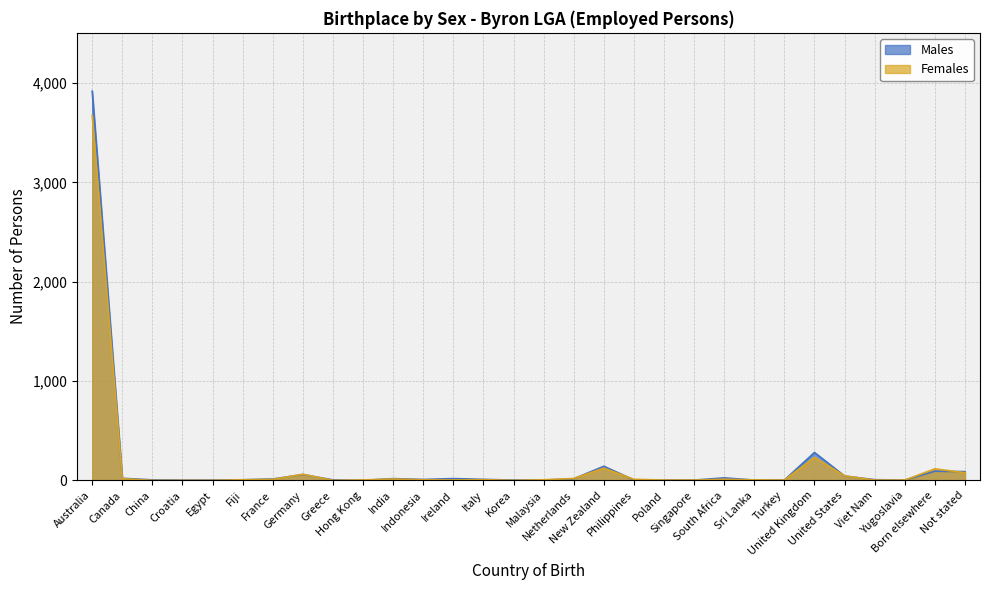

What are all the series names shown in the legend?

Males, Females